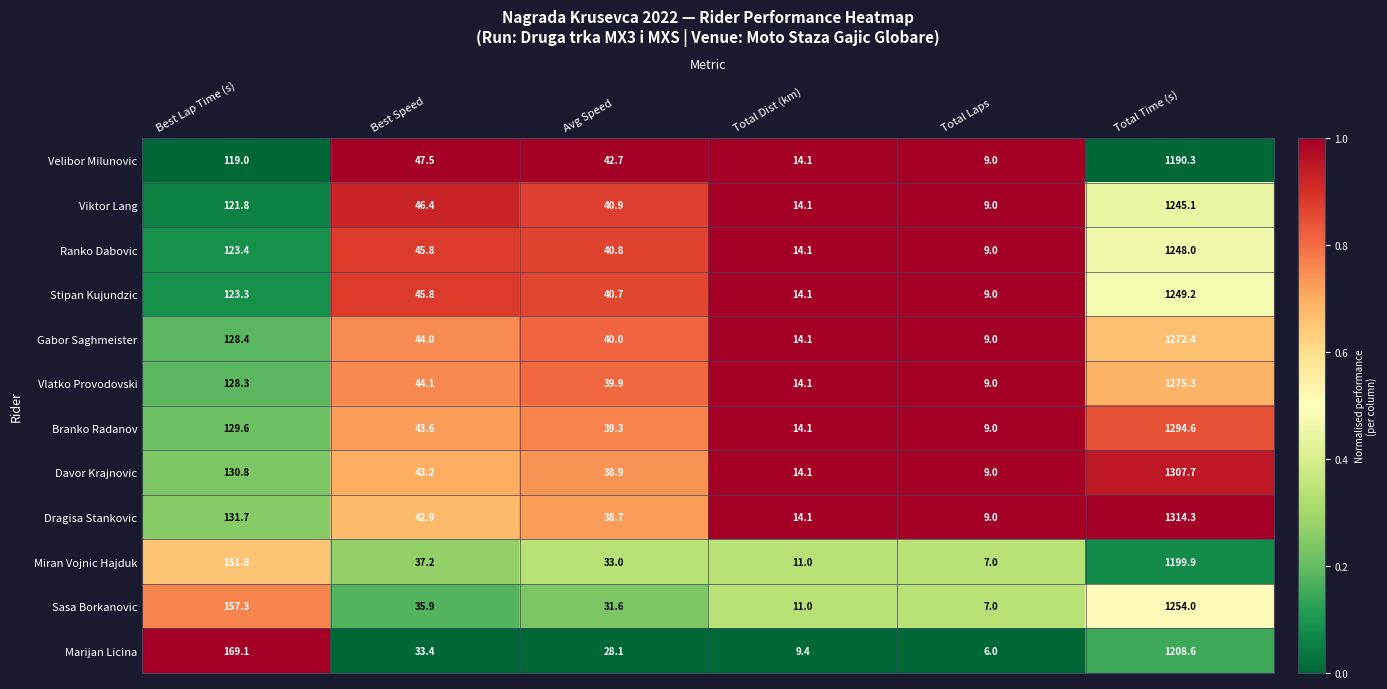

List the series in order of their peak value, lowest first.

Velibor Milunovic, Miran Vojnic Hajduk, Marijan Licina, Viktor Lang, Ranko Dabovic, Stipan Kujundzic, Sasa Borkanovic, Gabor Saghmeister, Vlatko Provodovski, Branko Radanov, Davor Krajnovic, Dragisa Stankovic